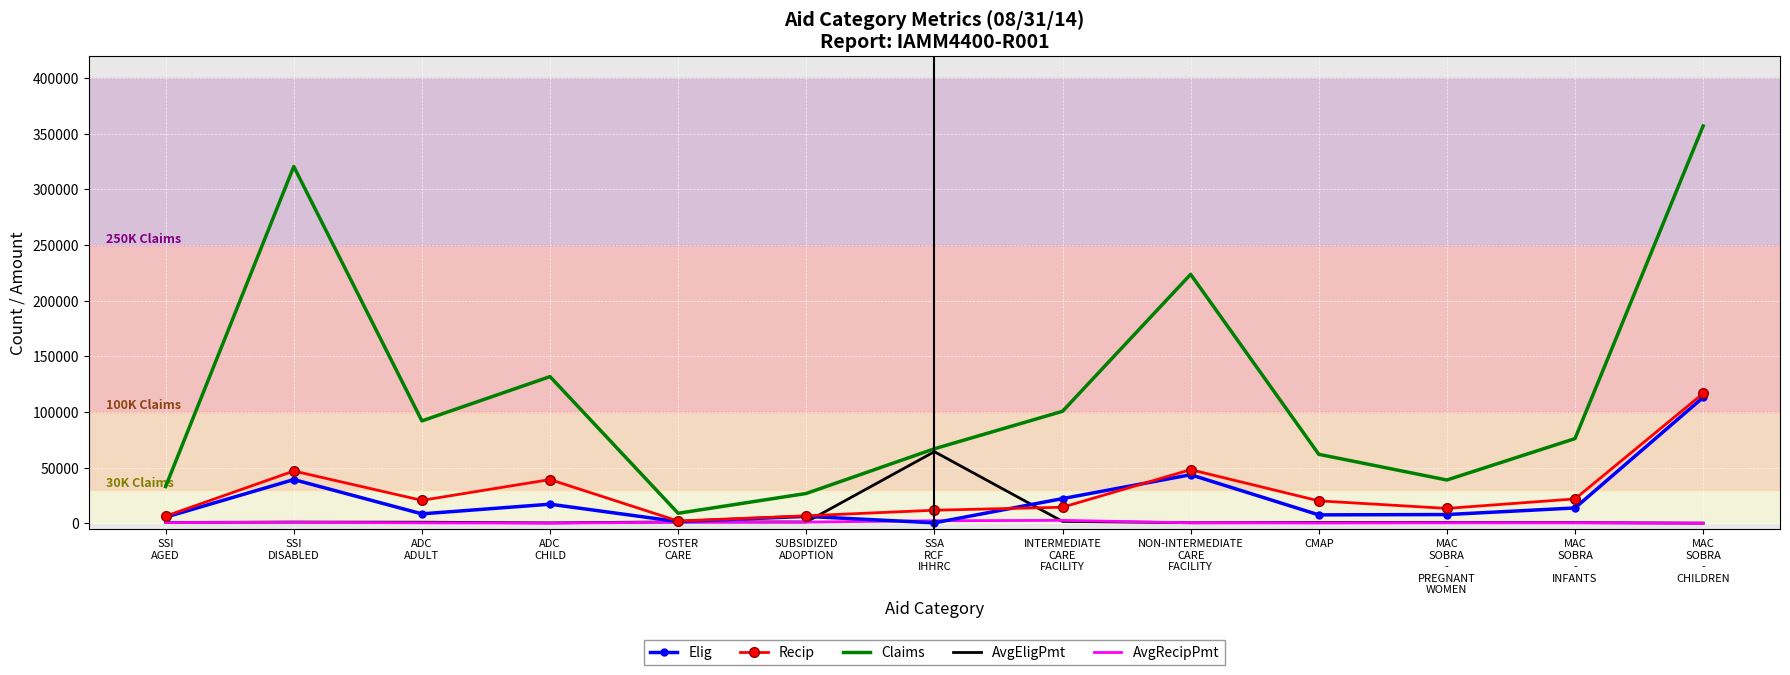

Rank the series by their maximum value, from highest to lowest.

Claims, Recip, Elig, AvgEligPmt, AvgRecipPmt